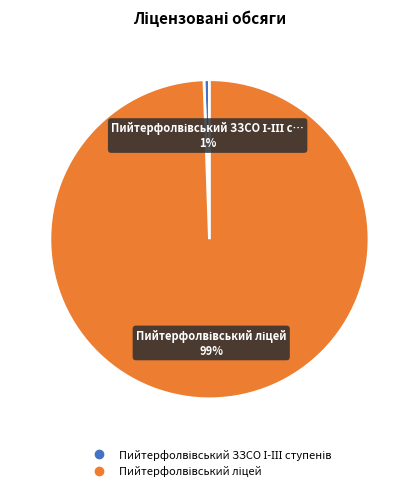

Does any single category account for the majority?

Yes